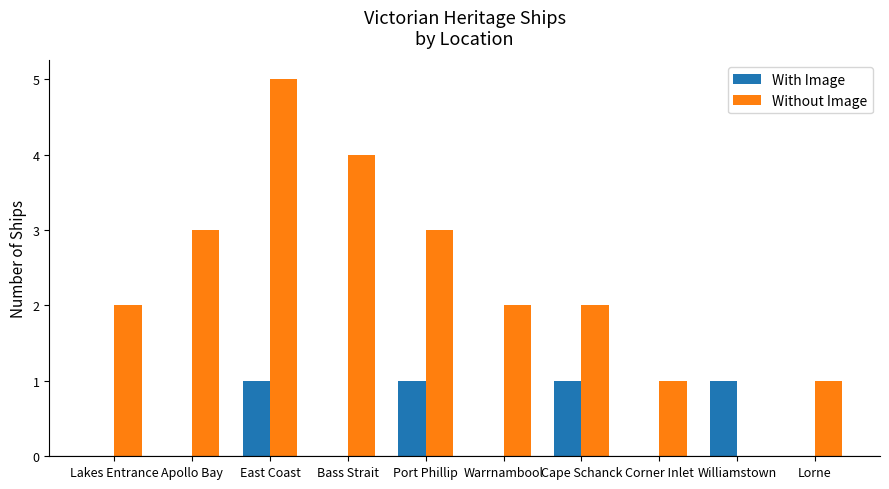

What is the average value of the Without Image series?

2